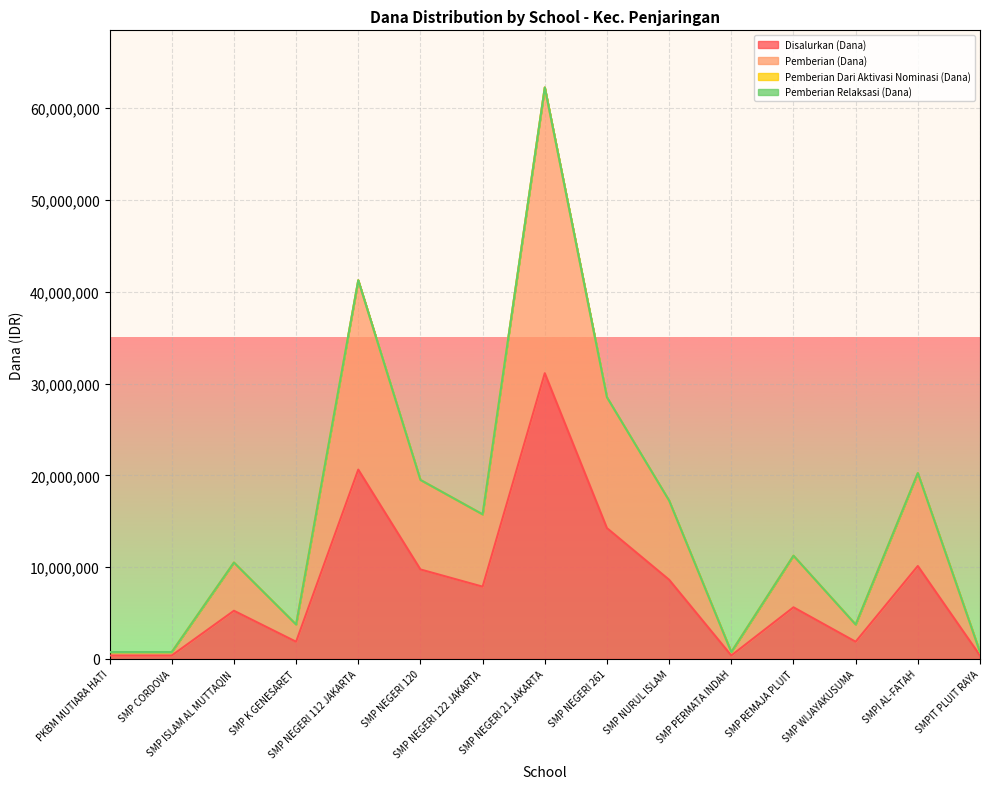

What is the total value across all series at SMPI AL-FATAH?

30375000